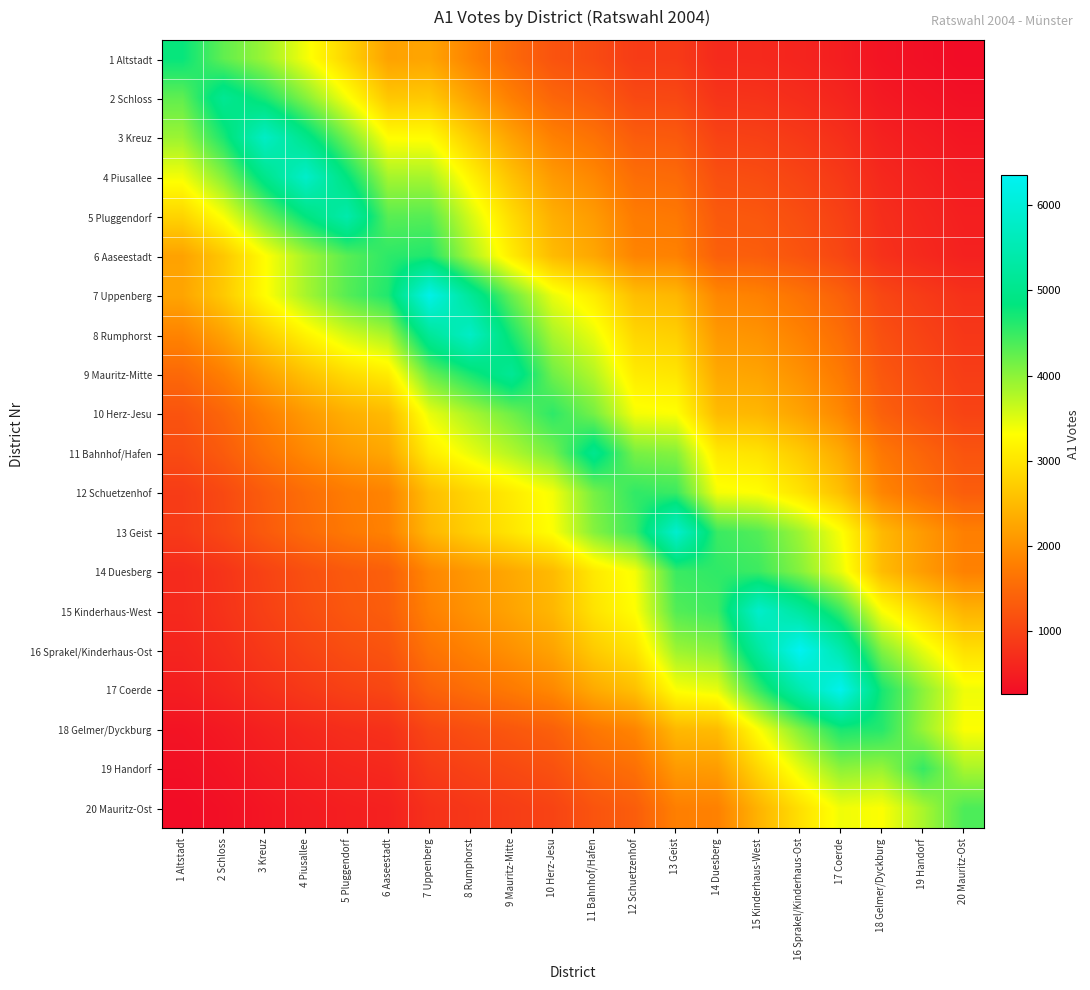

Which label corresponds to the largest value in the chart?

16 Sprakel/Kinderhaus-Ost